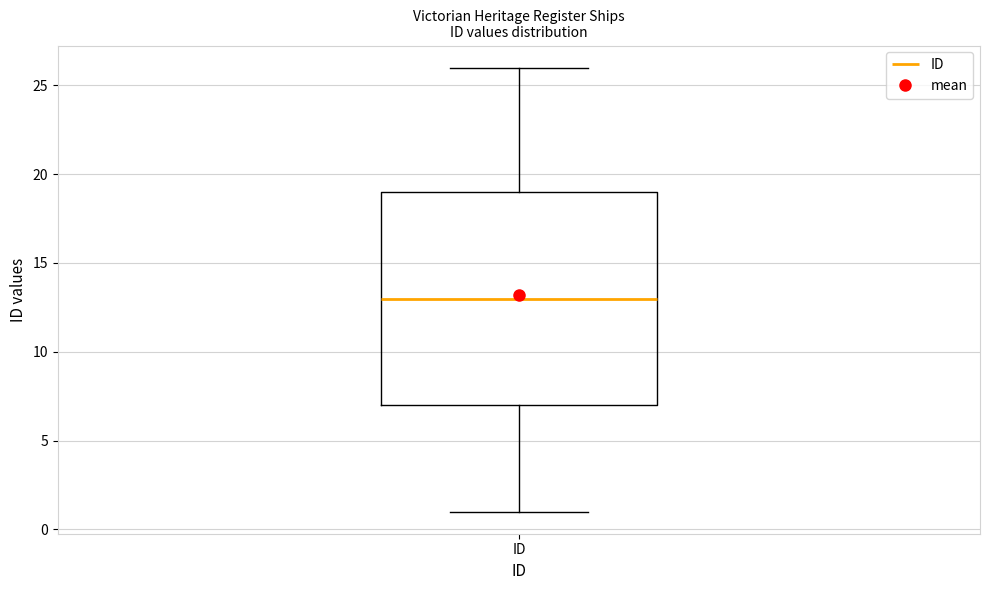

Transcribe this box plot: give where the median line is, the range the box spans, and where the two whiskers end, as read against the y-axis. The values are not printed on the chart, so give them approximately, as read against the axis.

median 13, box 7 to 19, whiskers 1 to 26